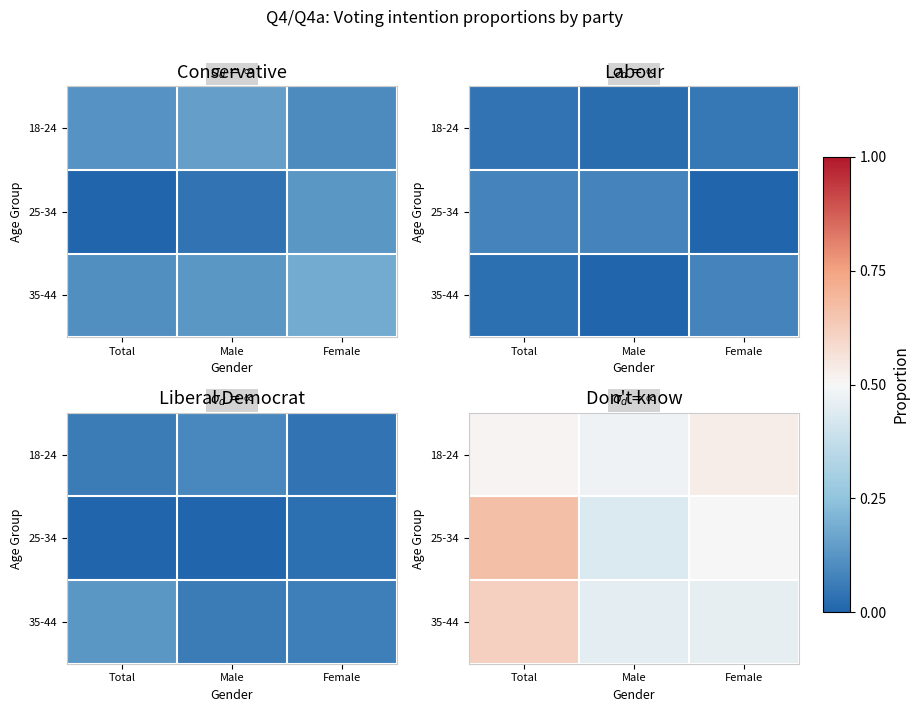

The 25-34 series shows 0.5 at Female. True or false?

True